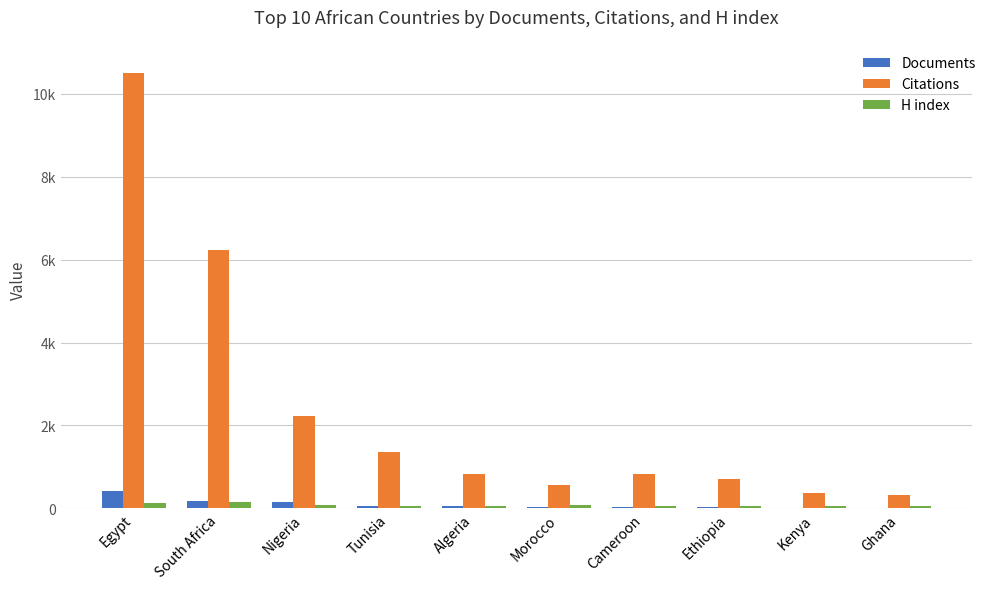

What are all the series names shown in the legend?

Documents, Citations, H index